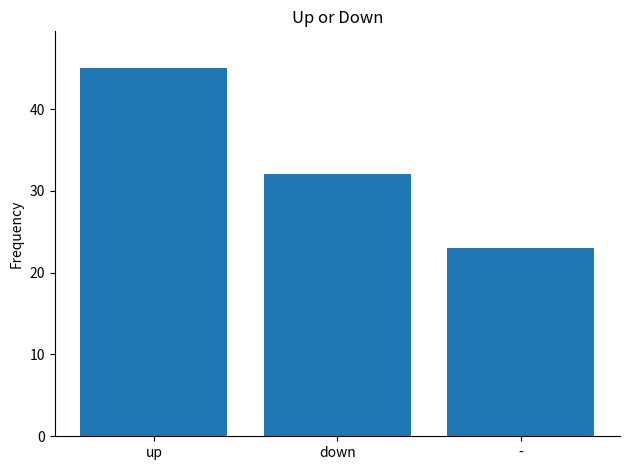

What is the minimum value shown in the chart?

23